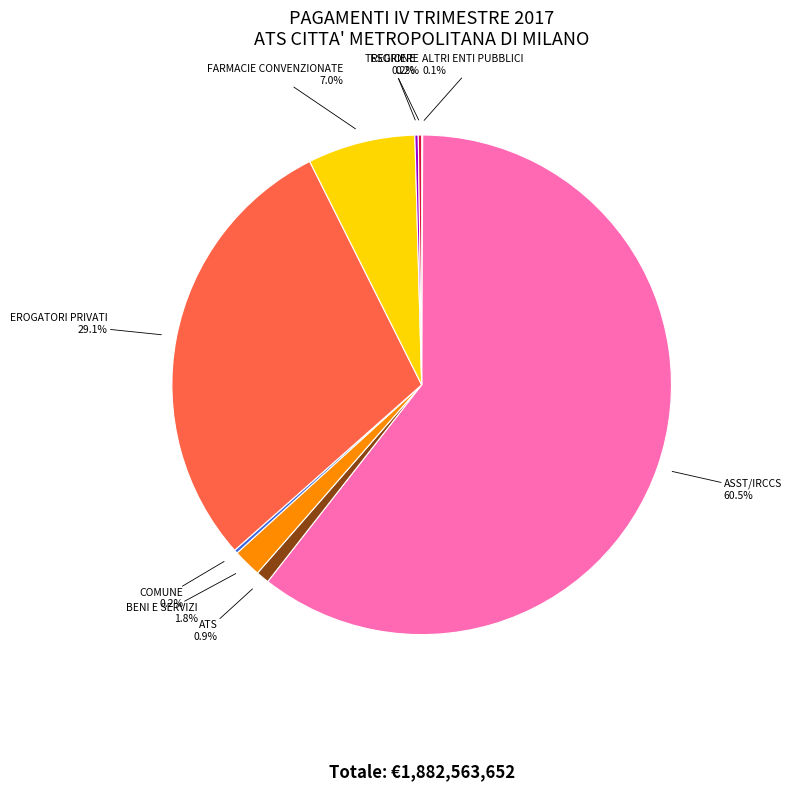

What is the majority slice?

ASST/IRCCS